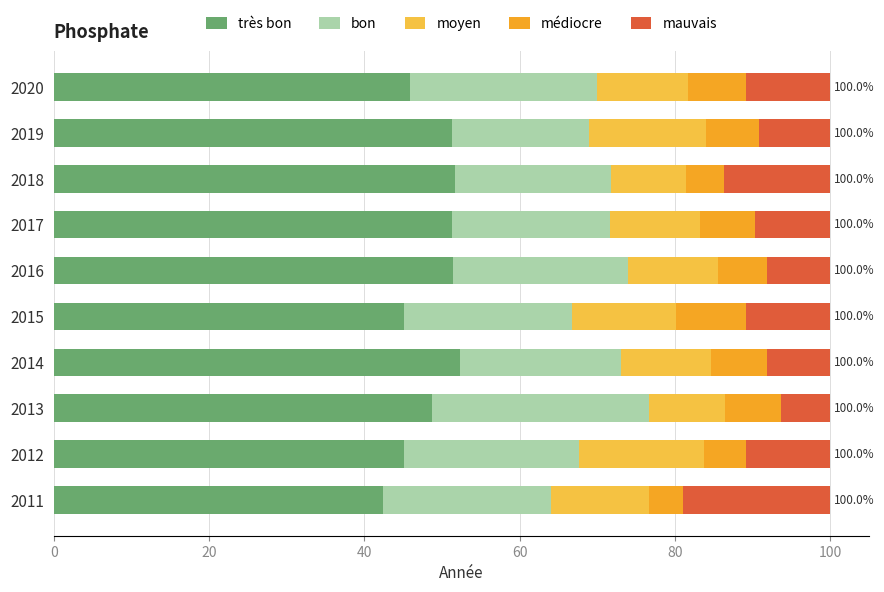

What is the total value across all series at 2013?

100.0